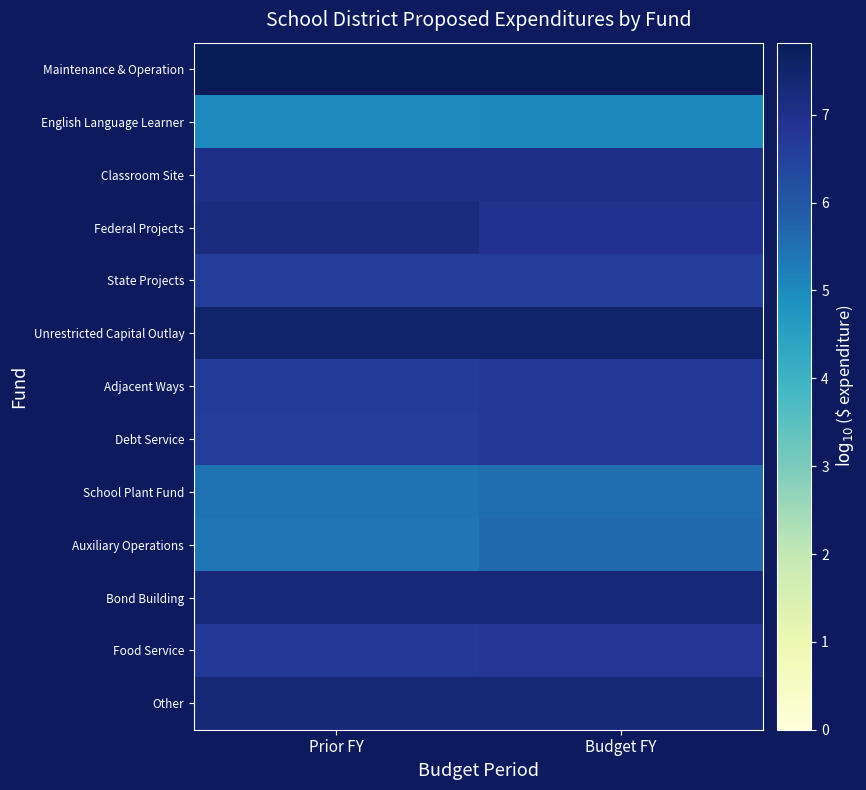

Reading left to right, transcribe all the data shown in this chart.

Maintenance & Operation: Prior FY=7.8	Budget FY=7.8
English Language Learner: Prior FY=5.0	Budget FY=5.0
Classroom Site: Prior FY=7.0	Budget FY=7.0
Federal Projects: Prior FY=7.2	Budget FY=6.9
State Projects: Prior FY=6.6	Budget FY=6.6
Unrestricted Capital Outlay: Prior FY=7.5	Budget FY=7.5
Adjacent Ways: Prior FY=6.6	Budget FY=6.7
Debt Service: Prior FY=6.6	Budget FY=6.7
School Plant Fund: Prior FY=5.4	Budget FY=5.6
Auxiliary Operations: Prior FY=5.4	Budget FY=5.6
Bond Building: Prior FY=7.3	Budget FY=7.3
Food Service: Prior FY=6.7	Budget FY=6.8
Other: Prior FY=7.3	Budget FY=7.3